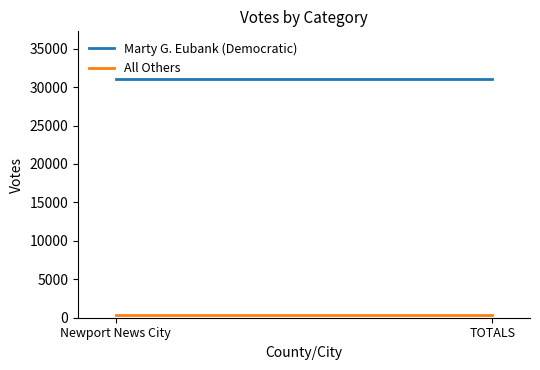

What position from the right is Newport News City?

2